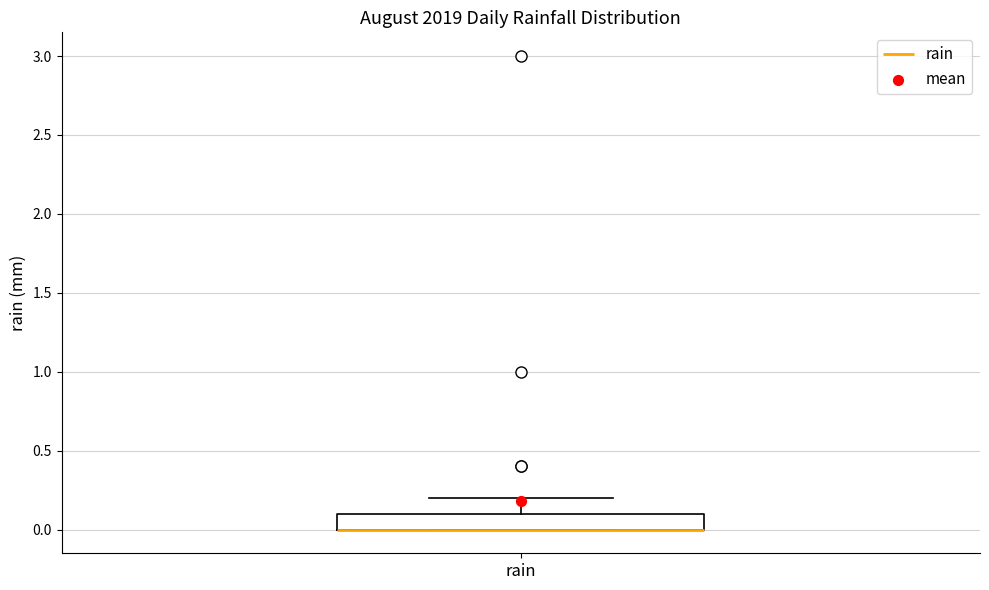

Read this box plot against the y-axis: the position of the median line, the range covered by the box, and the ends of both whiskers. The values are not printed on the chart, so give them approximately, as read against the axis.

median 0.0 (drawn on the box's lower edge), box 0.0 to 0.1, whiskers 0.0 to 0.2